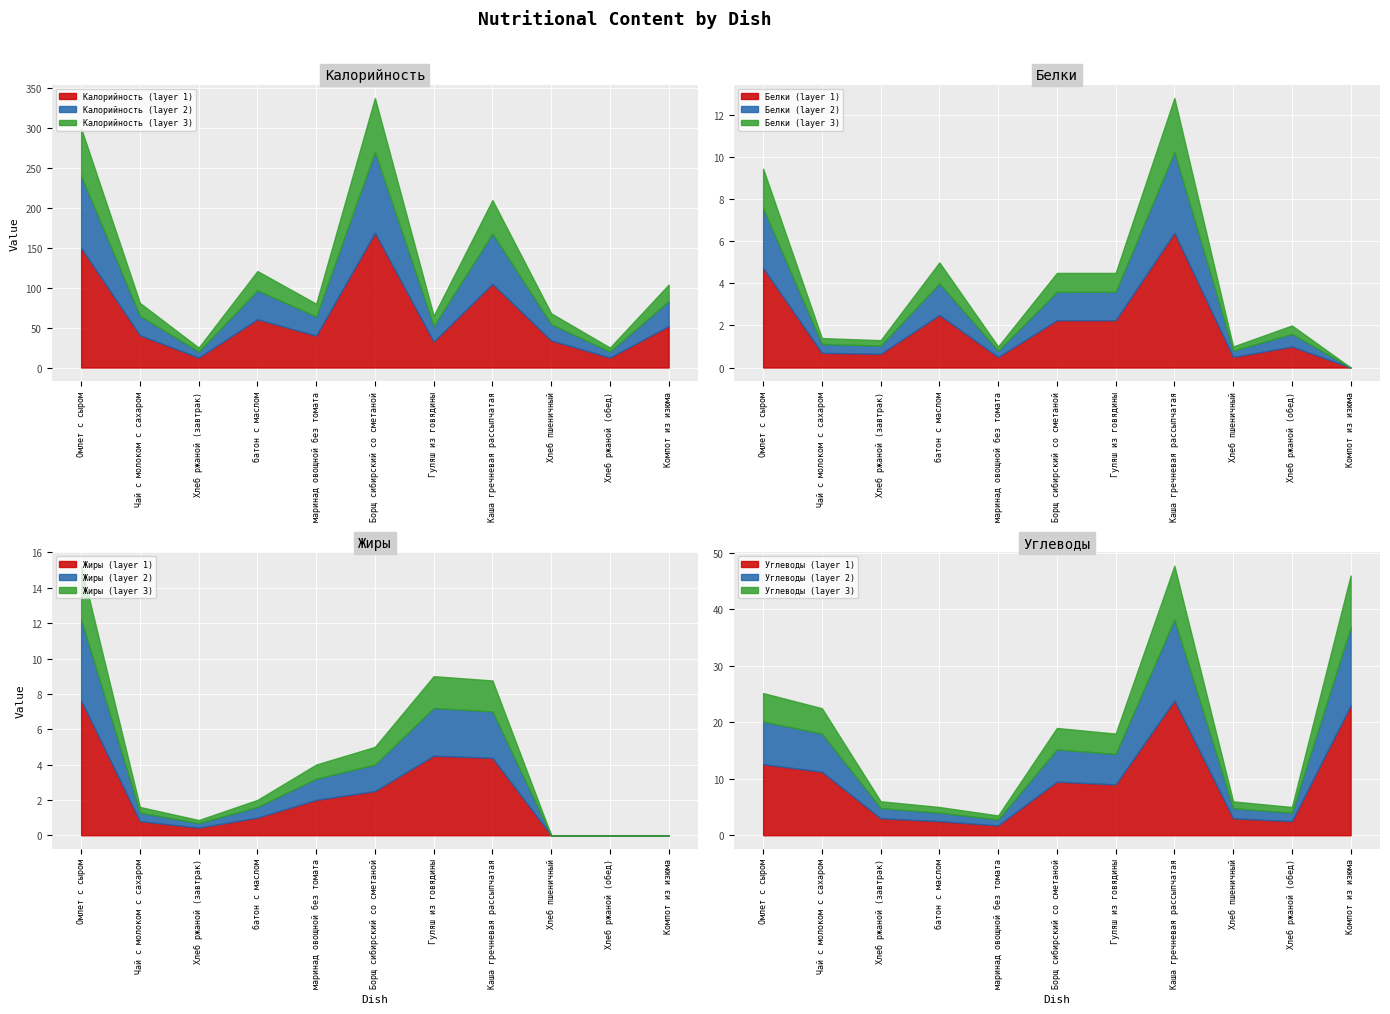

What is the maximum value for Калорийность?

338.0